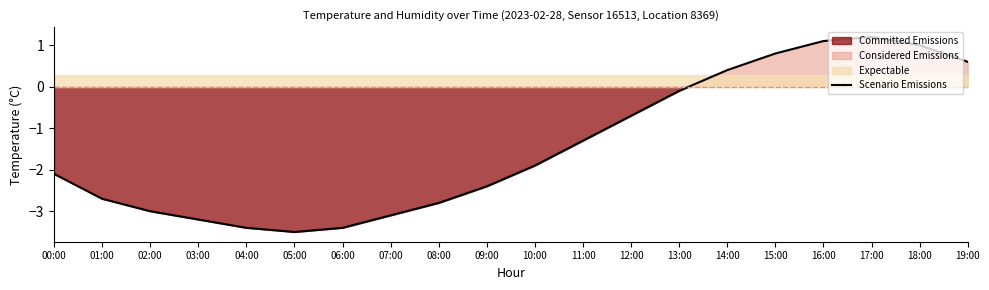

How many data points does each series have?

20